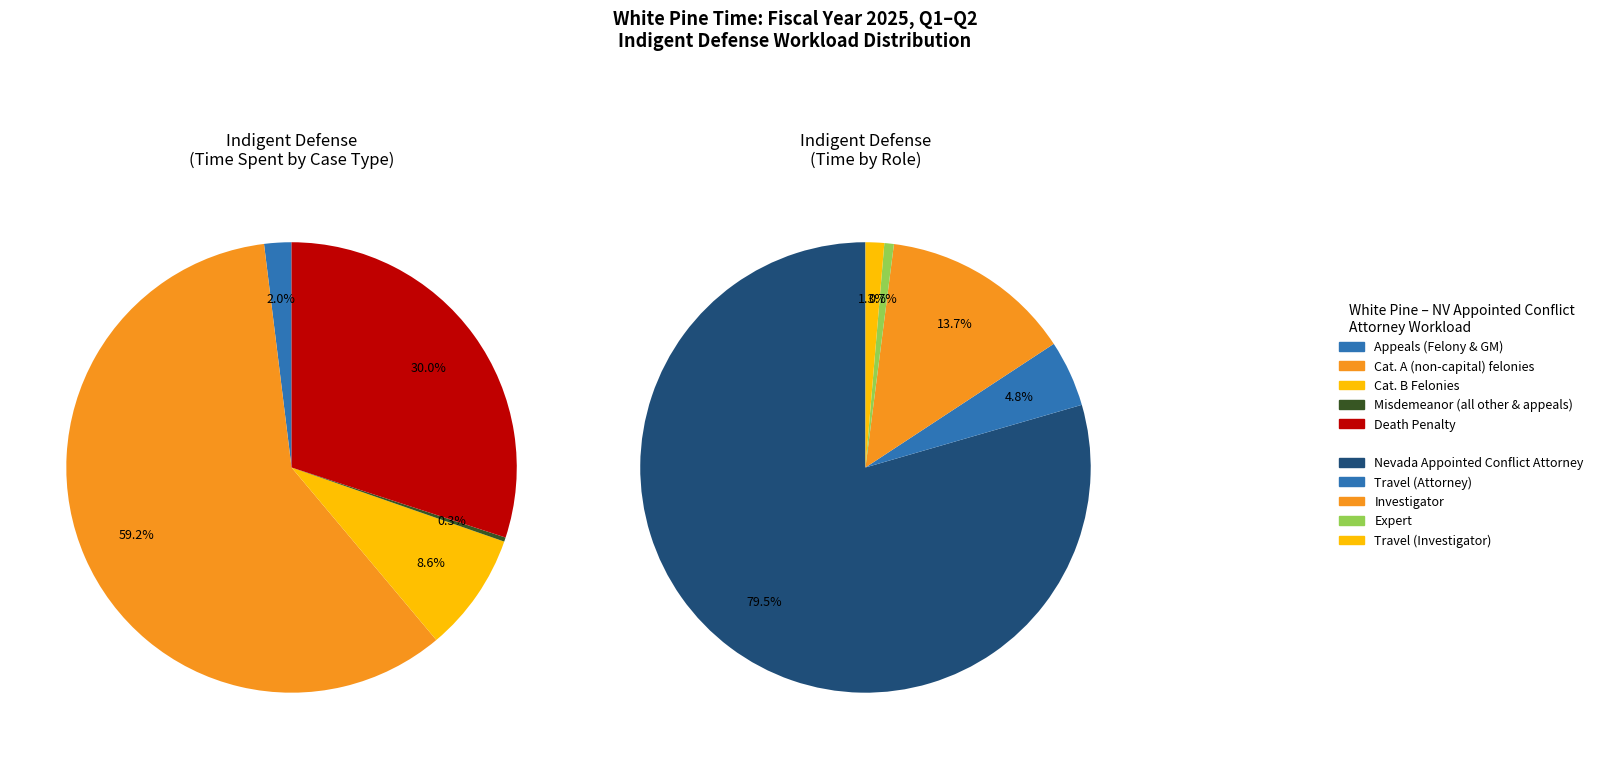

Is Cat. A (non-capital) felonies the majority of the pie?

Yes